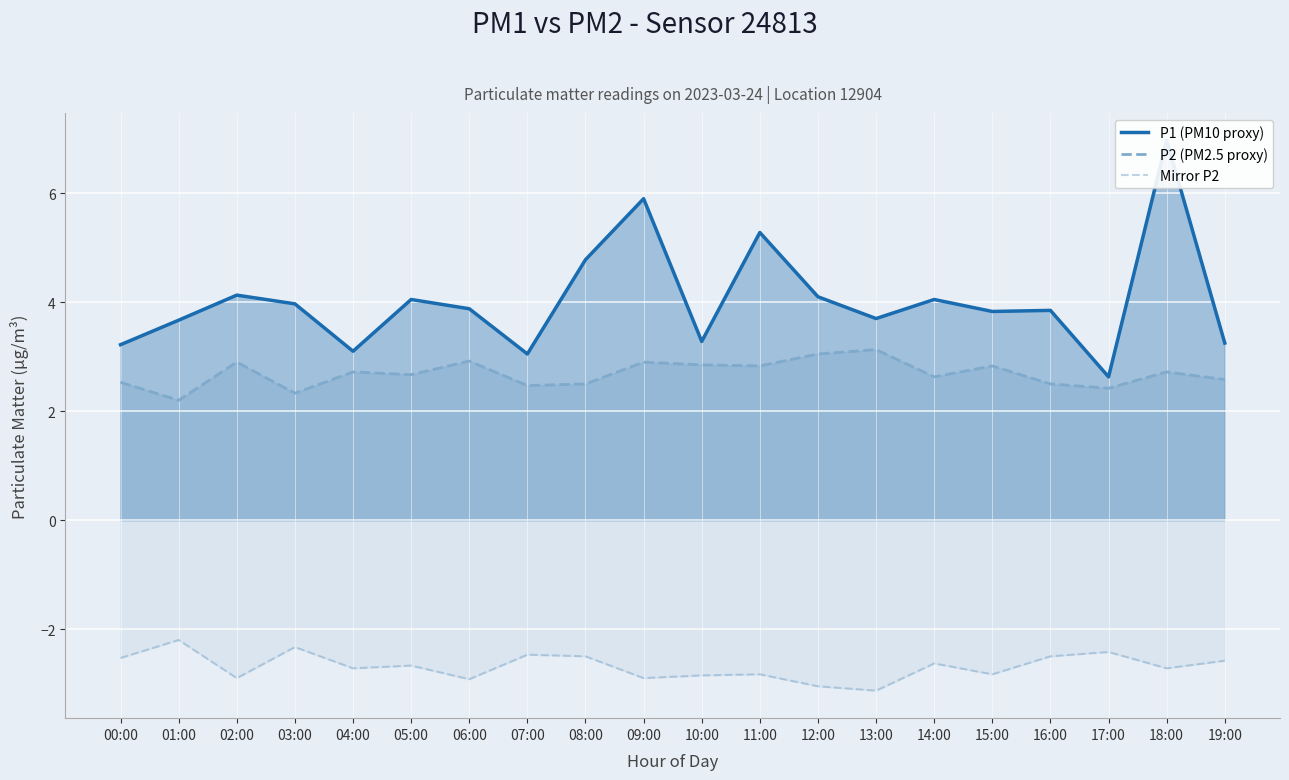

Where is the first local minimum for P2 (PM2.5 proxy)?

01:00